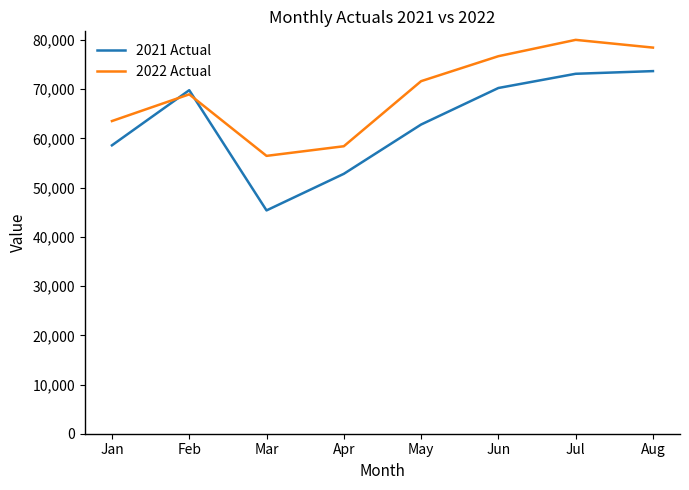

Which series ends up on top after the final intersection of 2022 Actual and 2021 Actual?

2022 Actual